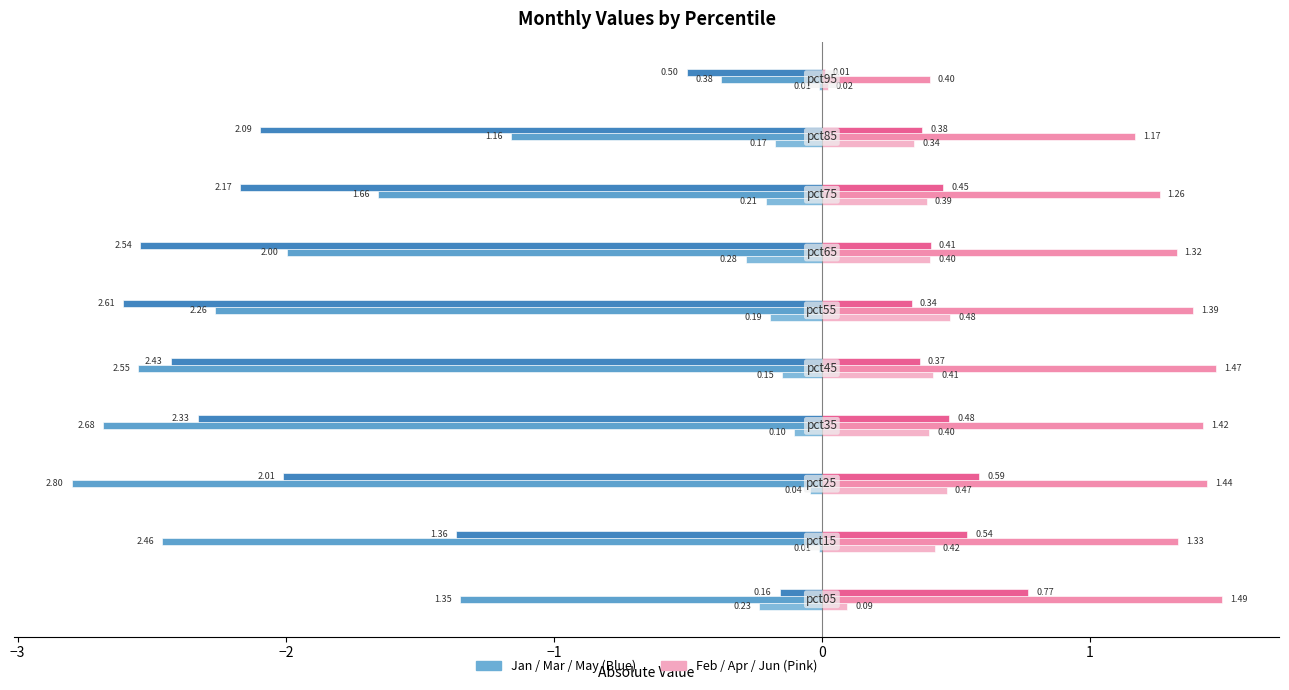

Reading left to right, transcribe all the data shown in this chart.

Jan: -0.2	-0.0	-0.0	-0.1	-0.1	-0.2	-0.3	-0.2	-0.2	-0.0
Mar: -1.4	-2.5	-2.8	-2.7	-2.6	-2.3	-2.0	-1.7	-1.2	-0.4
May: -0.2	-1.4	-2.0	-2.3	-2.4	-2.6	-2.5	-2.2	-2.1	-0.5
Feb: 0.1	0.4	0.5	0.4	0.4	0.5	0.4	0.4	0.3	0.0
Apr: 1.5	1.3	1.4	1.4	1.5	1.4	1.3	1.3	1.2	0.4
Jun: 0.8	0.5	0.6	0.5	0.4	0.3	0.4	0.5	0.4	0.0